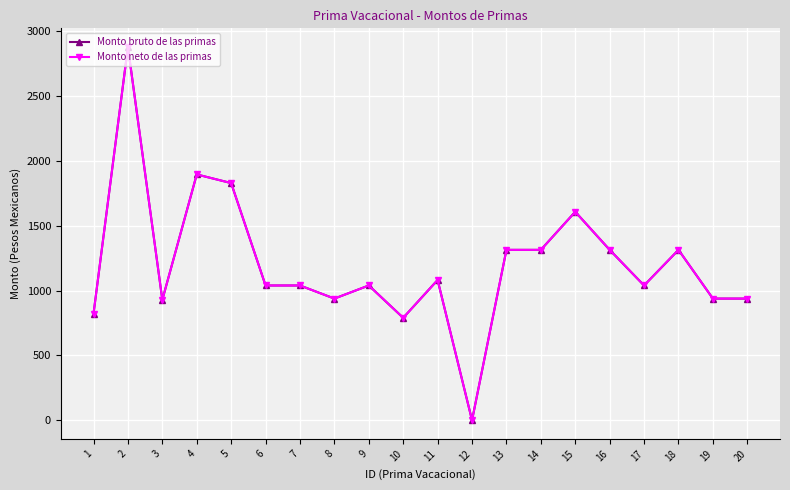

What is the value of the Monto neto de las primas point at the 1st from the left?

821.4